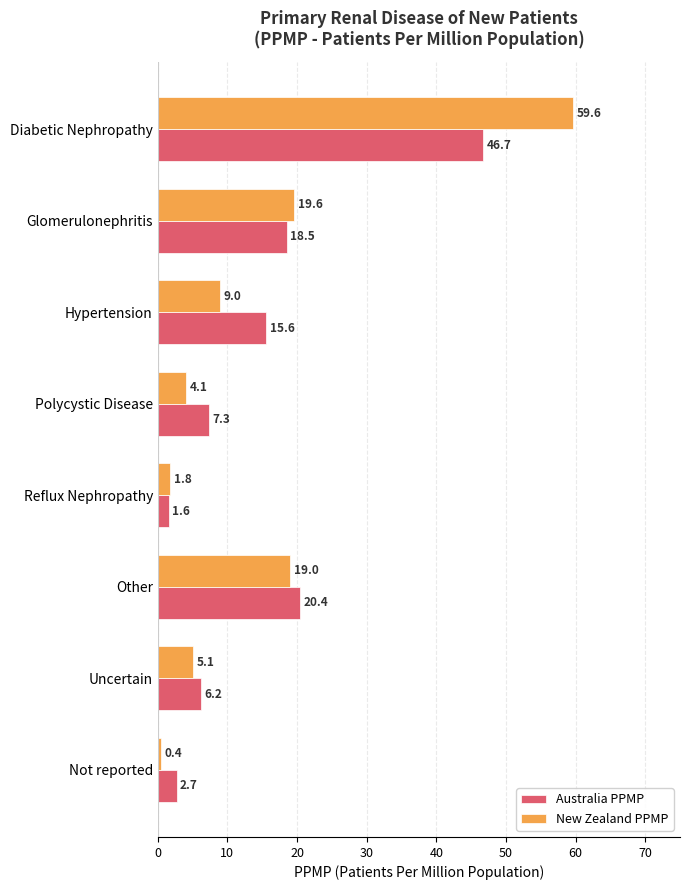

Where is Australia PPMP nearest to the value 24?

Other